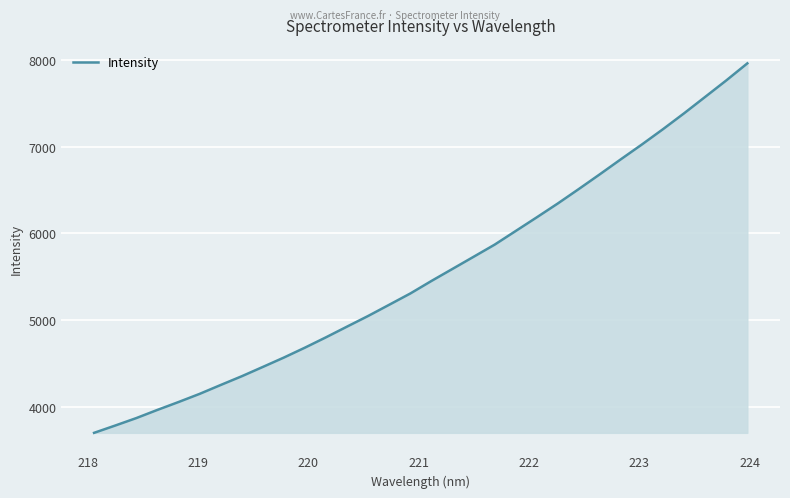

What is the smallest value displayed?

3698.4